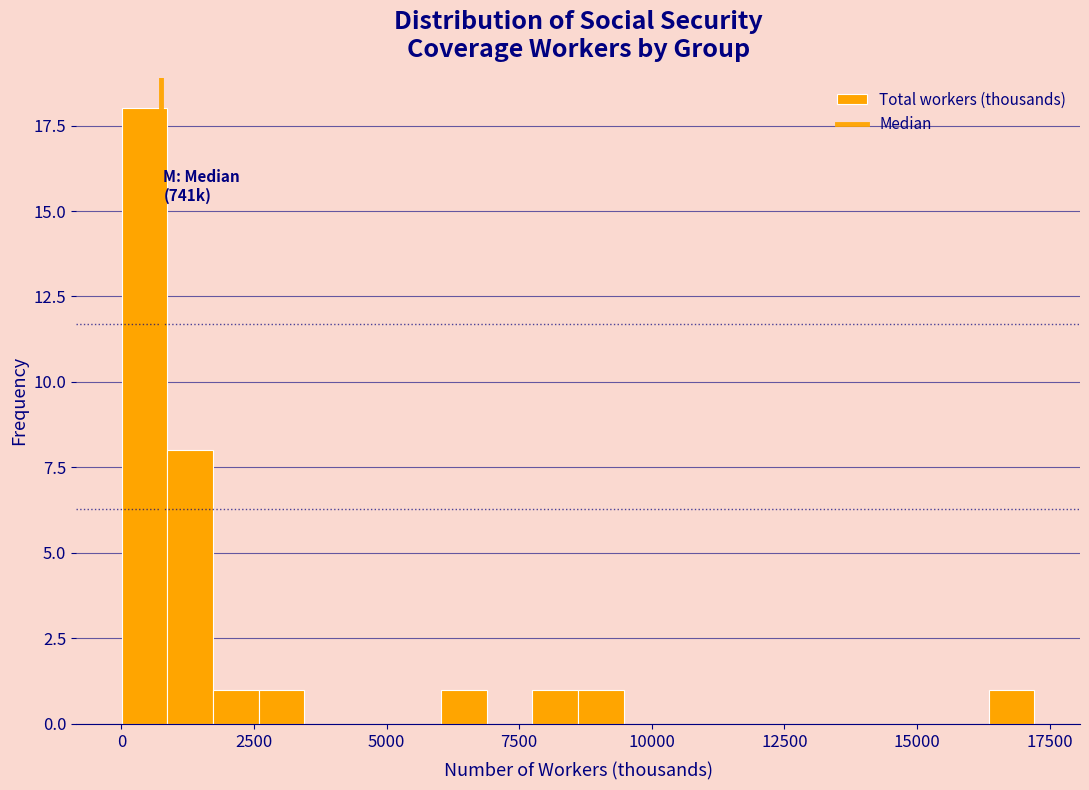

Read against the x-axis, roughly where is the centre of the tallest bar?

500